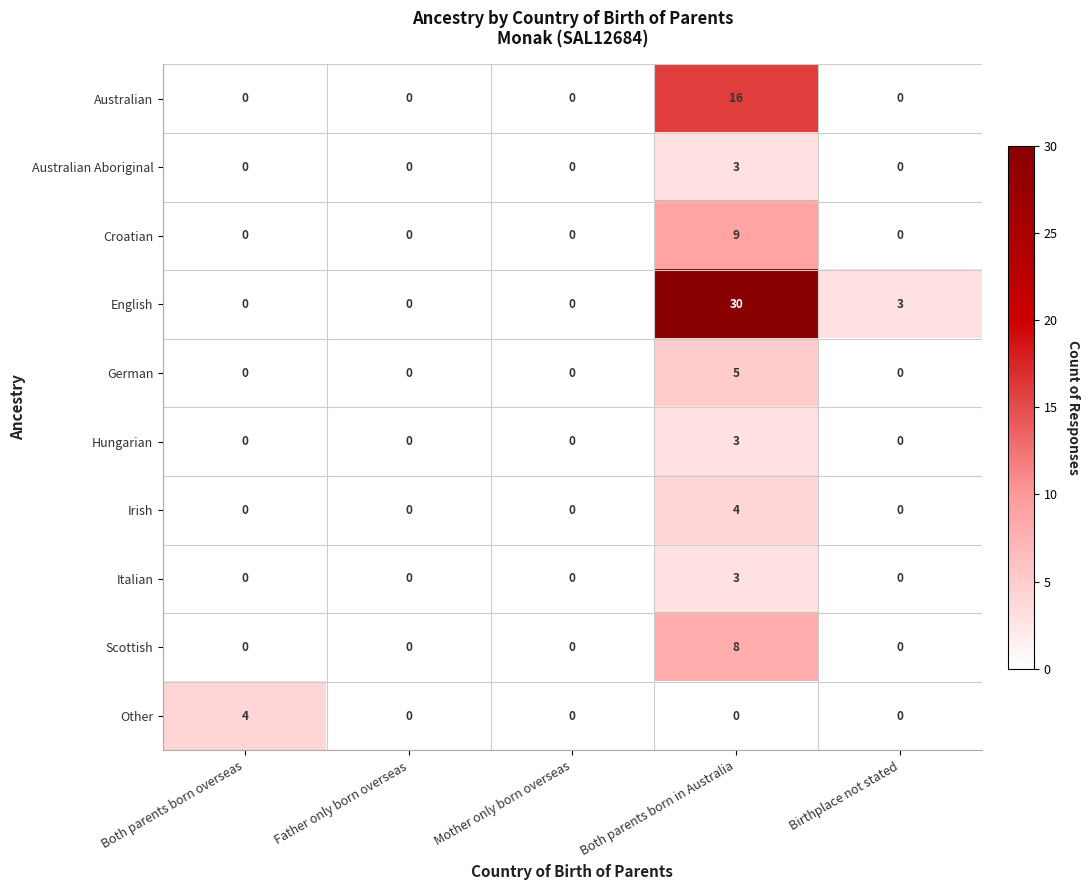

At which category does the chart reach its peak across all series?

Both parents born in Australia